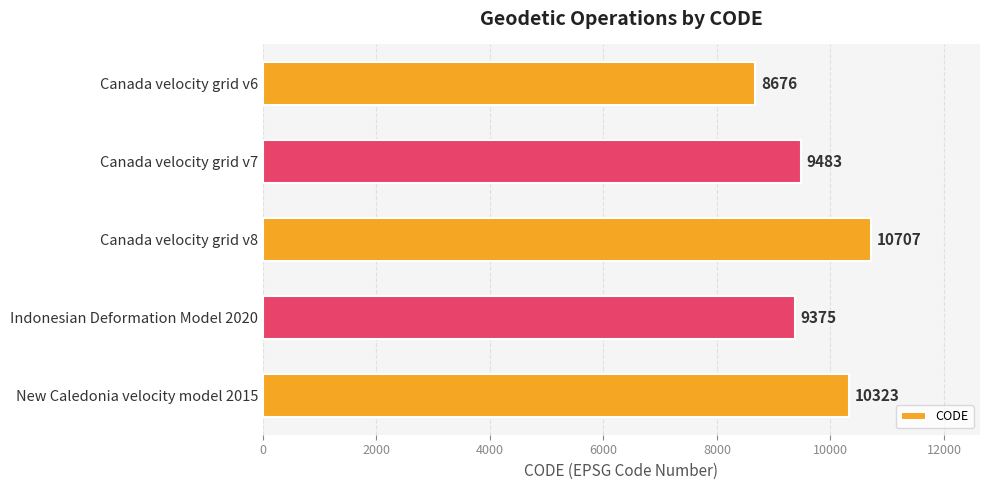

Count the number of categories in the chart.

5